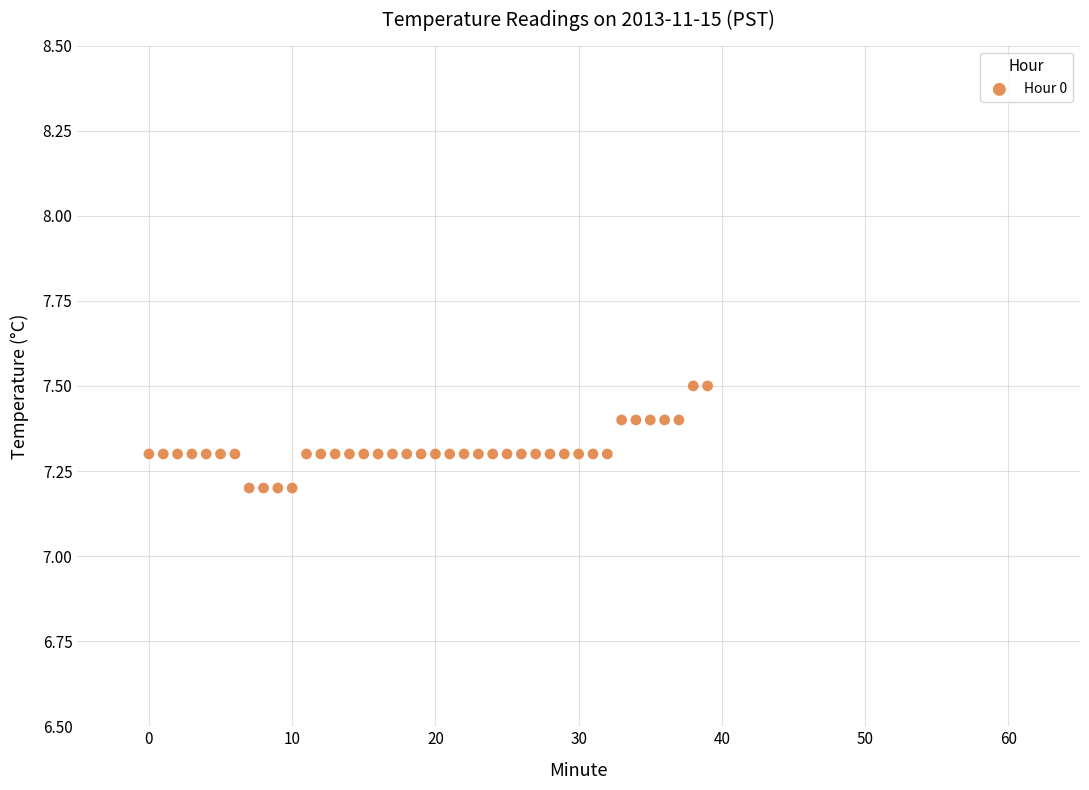

What is the range of Y values (max minus min)?

0.3